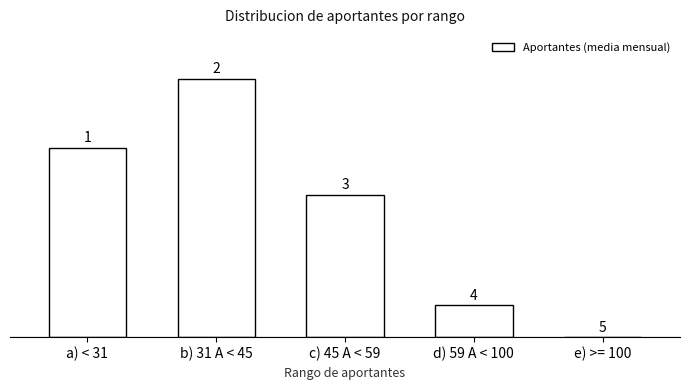

Are the bars horizontal?

No